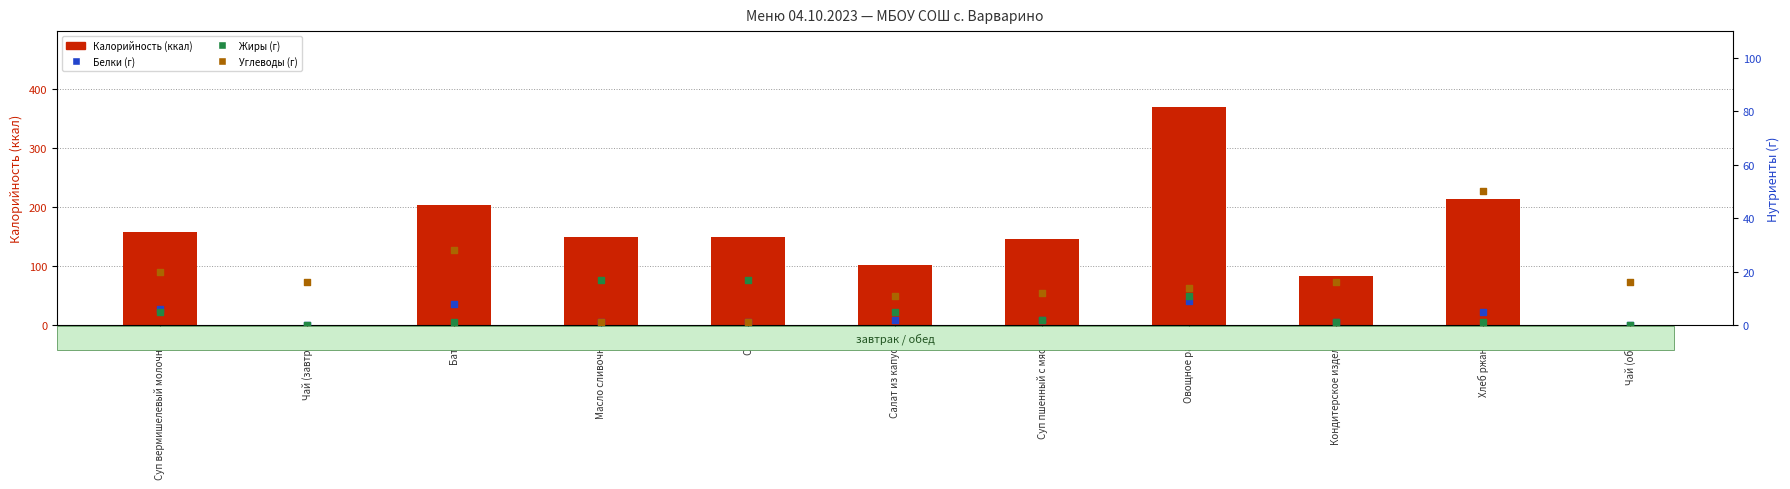

What are all the series names shown in the legend?

Калорийность, Белки (г), Жиры (г), Углеводы (г)